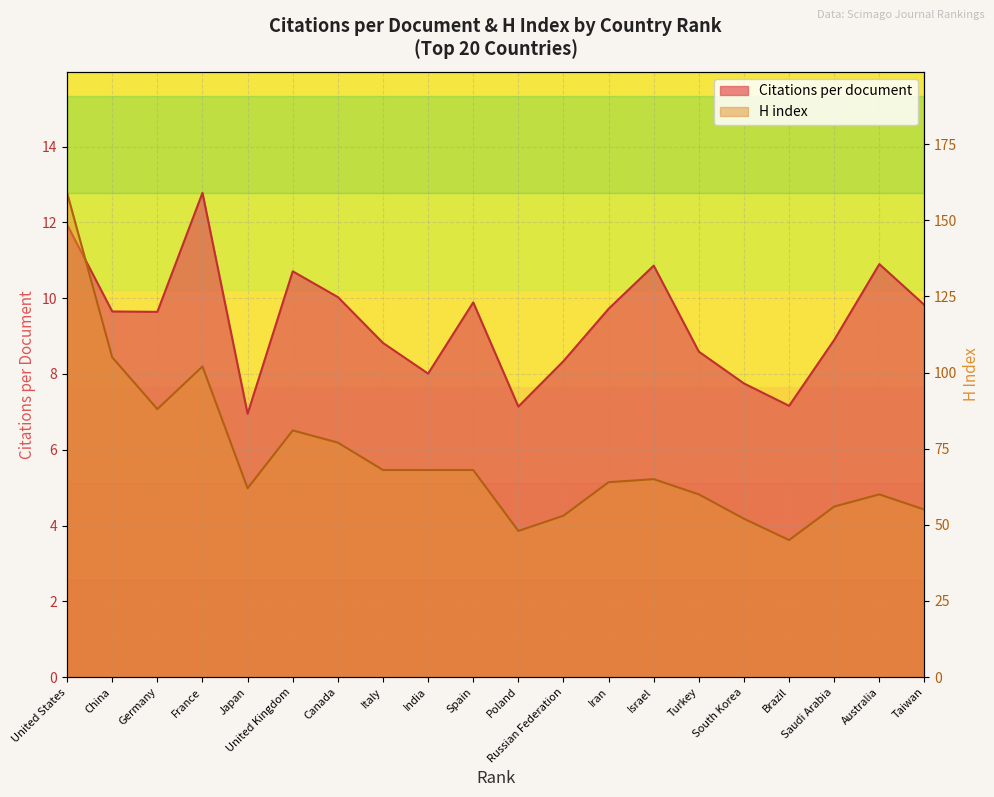

At how many categories does at least one series exceed 129?

1